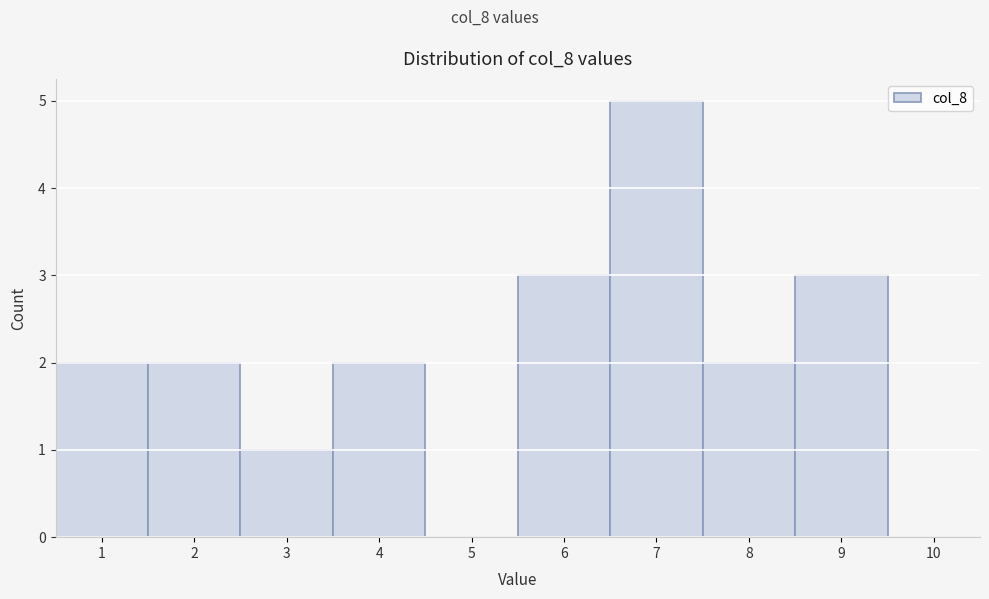

Over which range of the x-axis is the bar tallest?

6.5 to 7.5